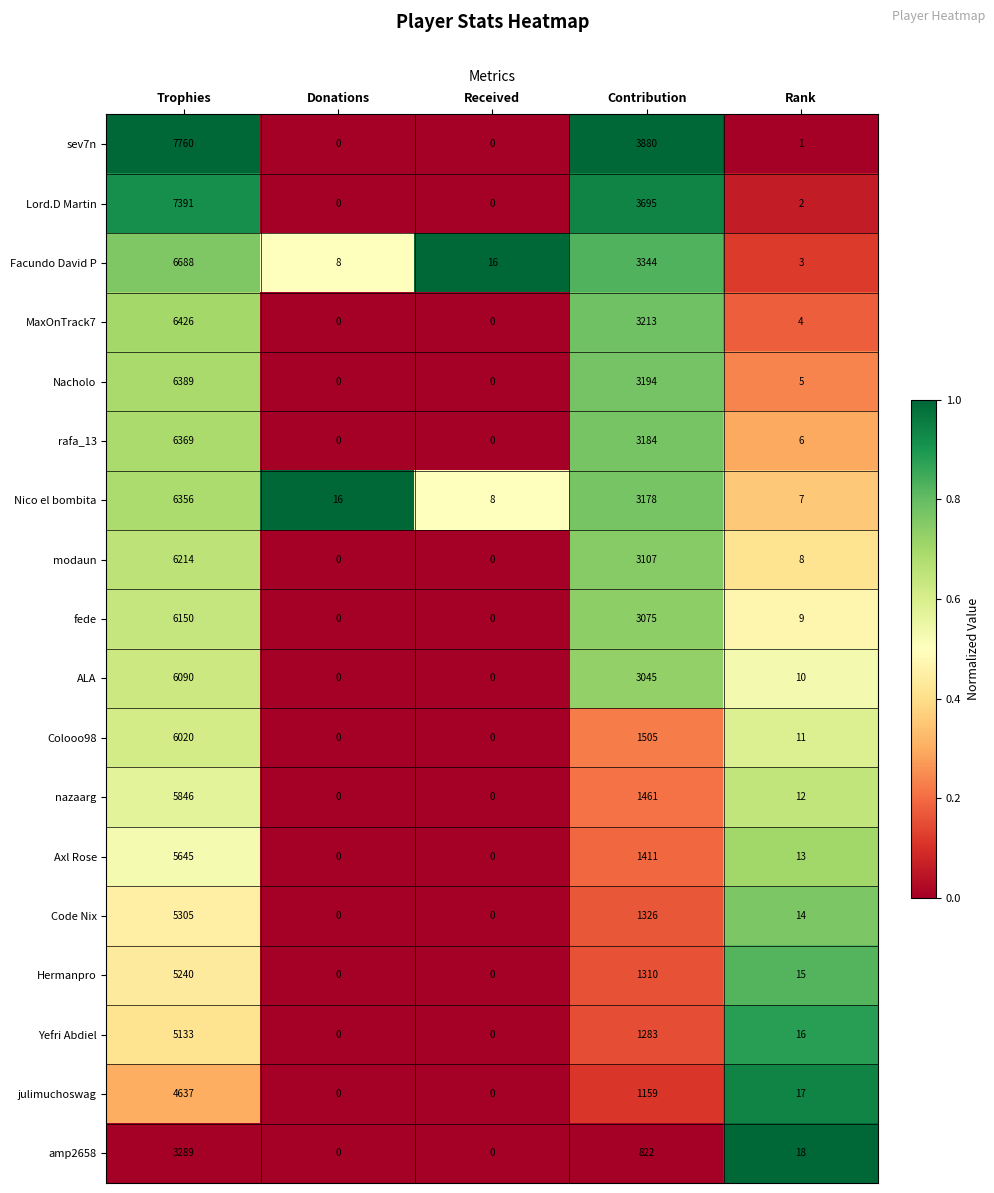

What is the greatest value displayed?

7760